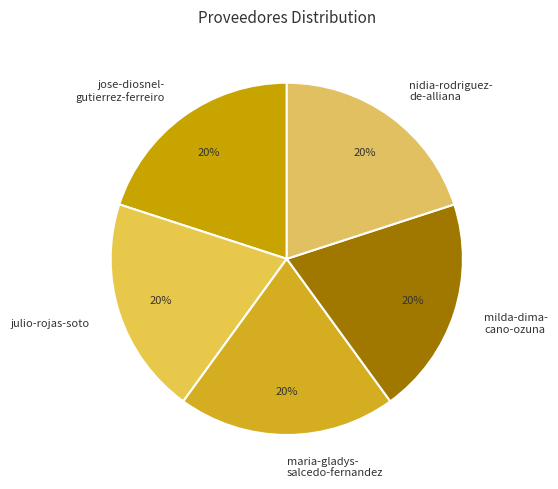

To the nearest percent, what percentage of the pie is milda-dima- cano-ozuna?

20%